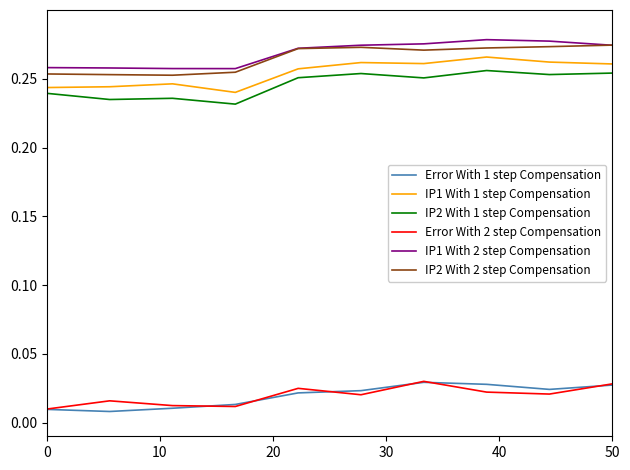

Which series has the widest spread of values?

IP1 With 1 step Compensation